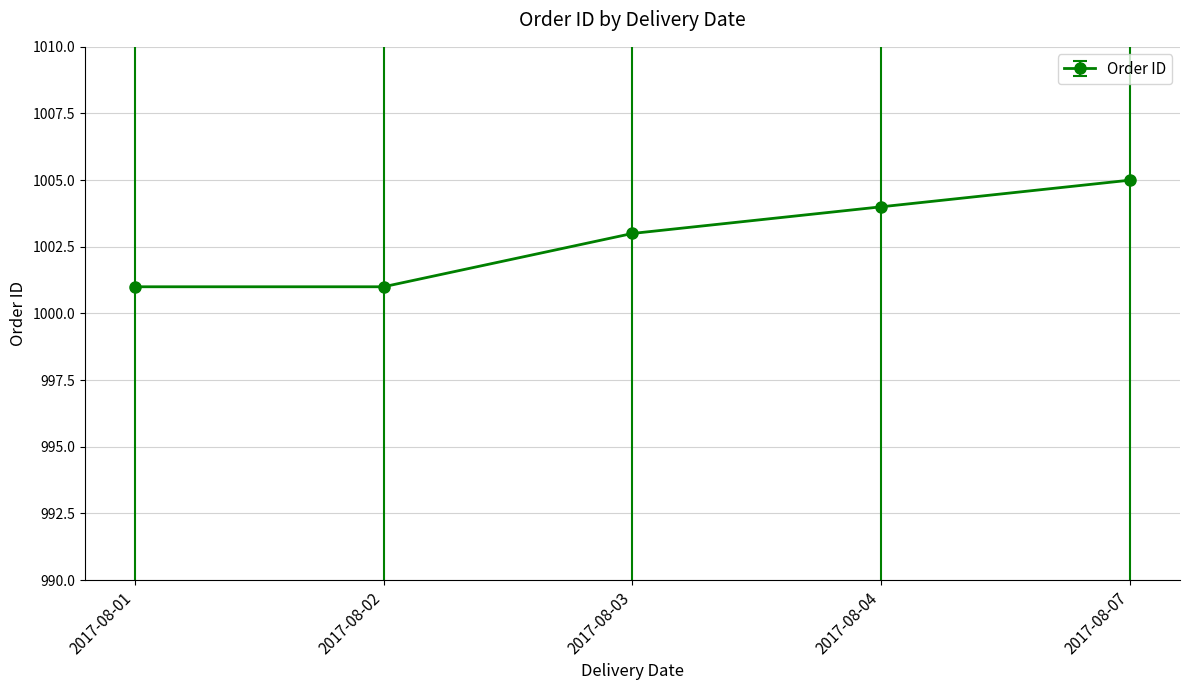

Is it true that the value at 2017-08-07 is 1386?

False